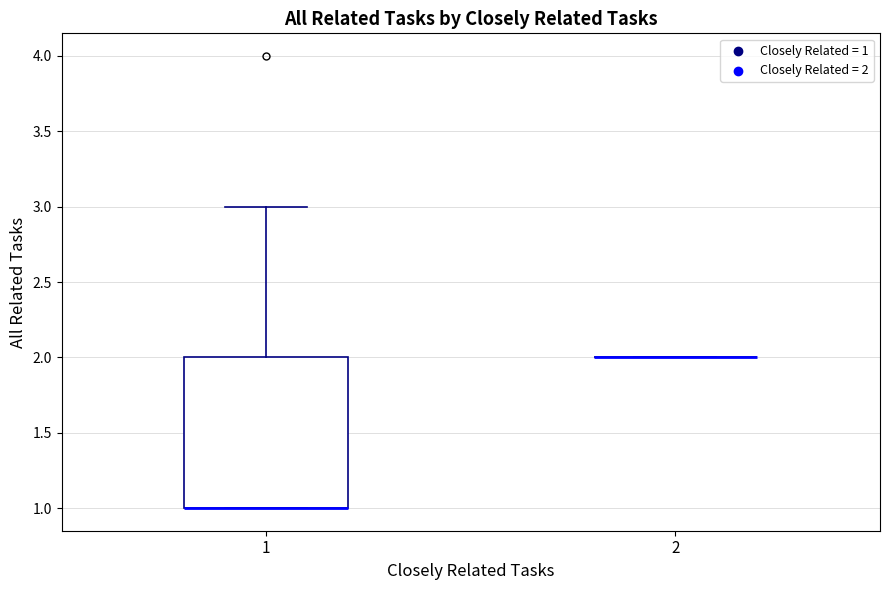

Where does the upper whisker of the box at x = 1 end on the y-axis? The values are not printed on the chart, so give them approximately, as read against the axis.

3